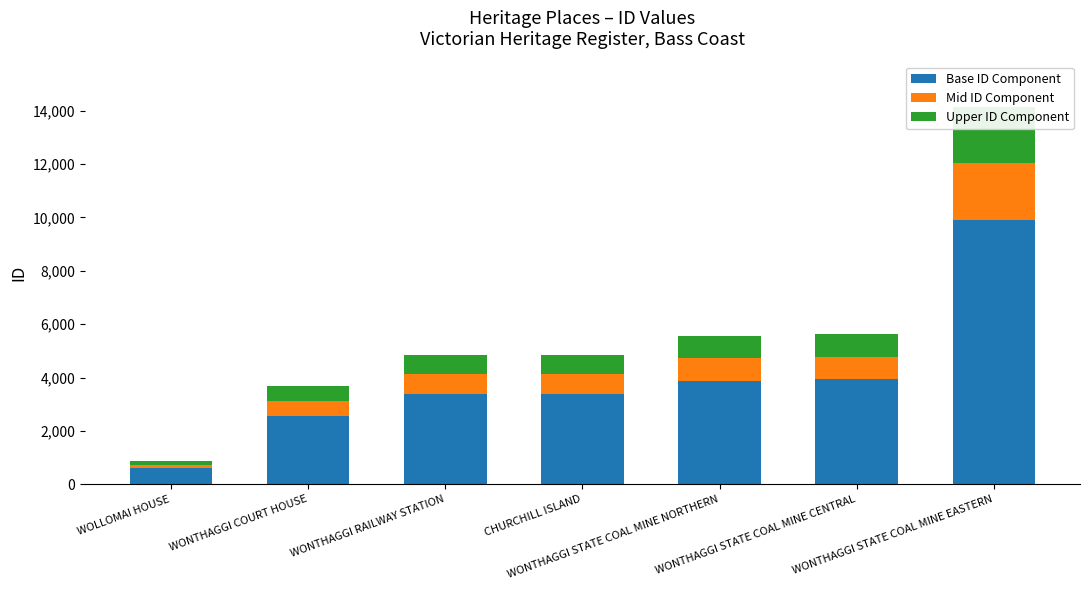

How many categories are shown in the chart?

7